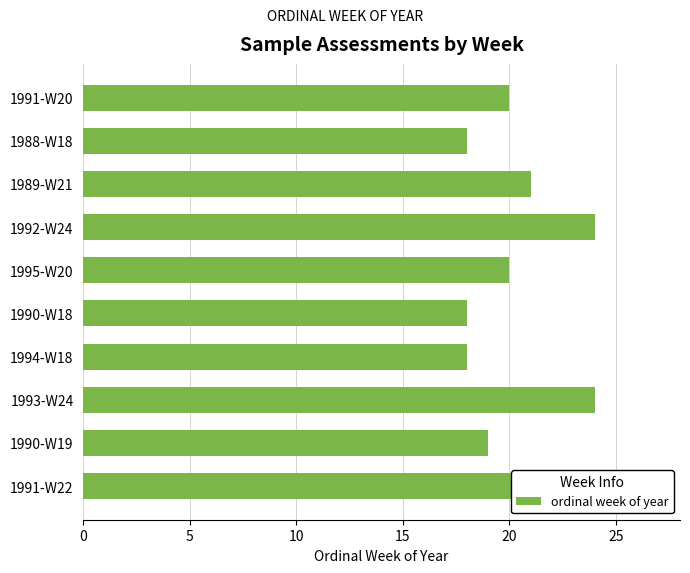

What is the change in value from 1988-W18 to 1993-W24?

+6